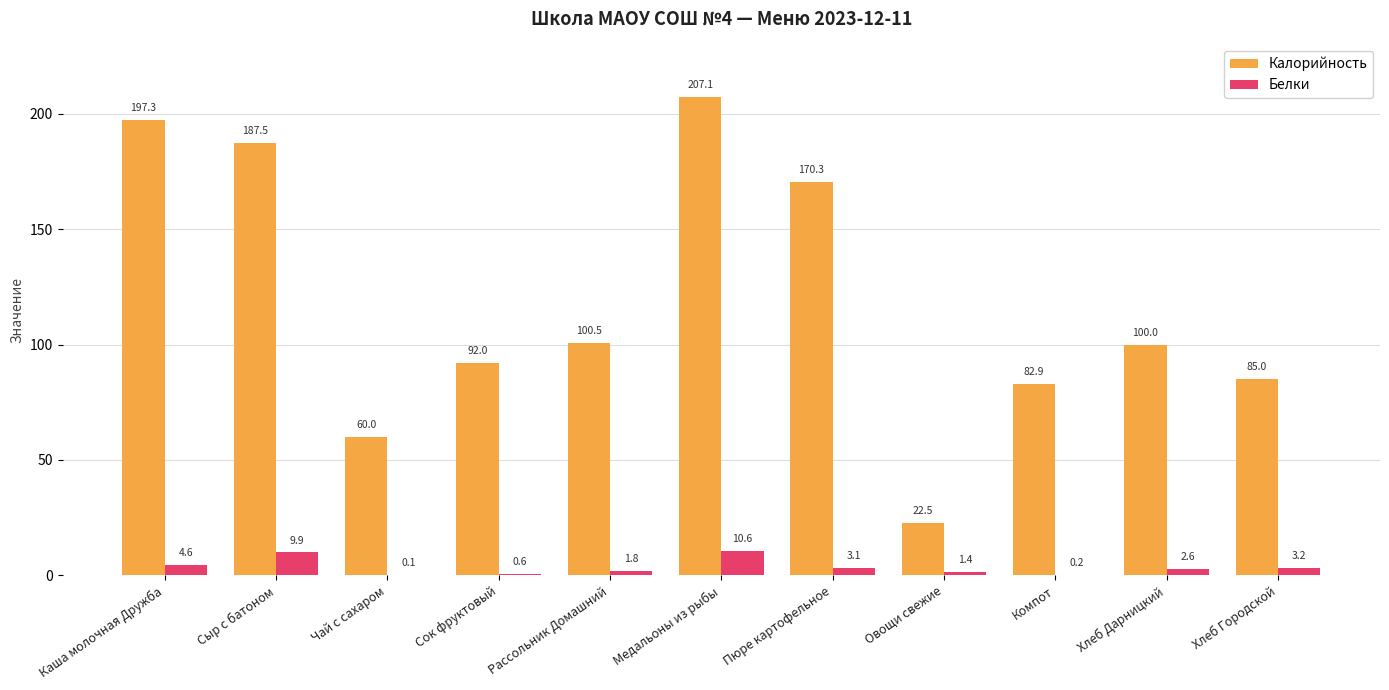

True or false: Калорийность has a value of 197.3 at Каша молочная Дружба.

True